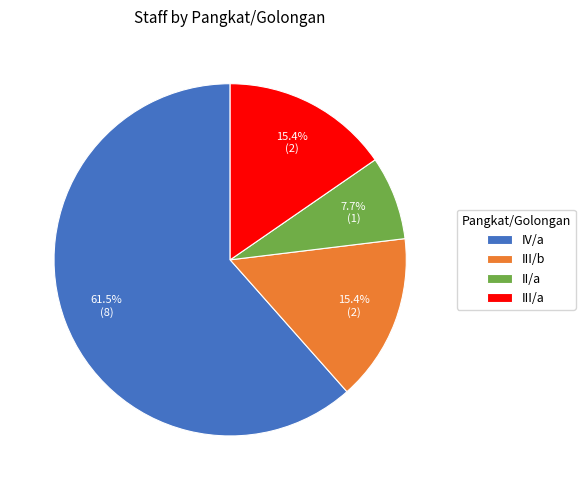

What is the ratio of the value at III/a to the value at III/b?

1.0